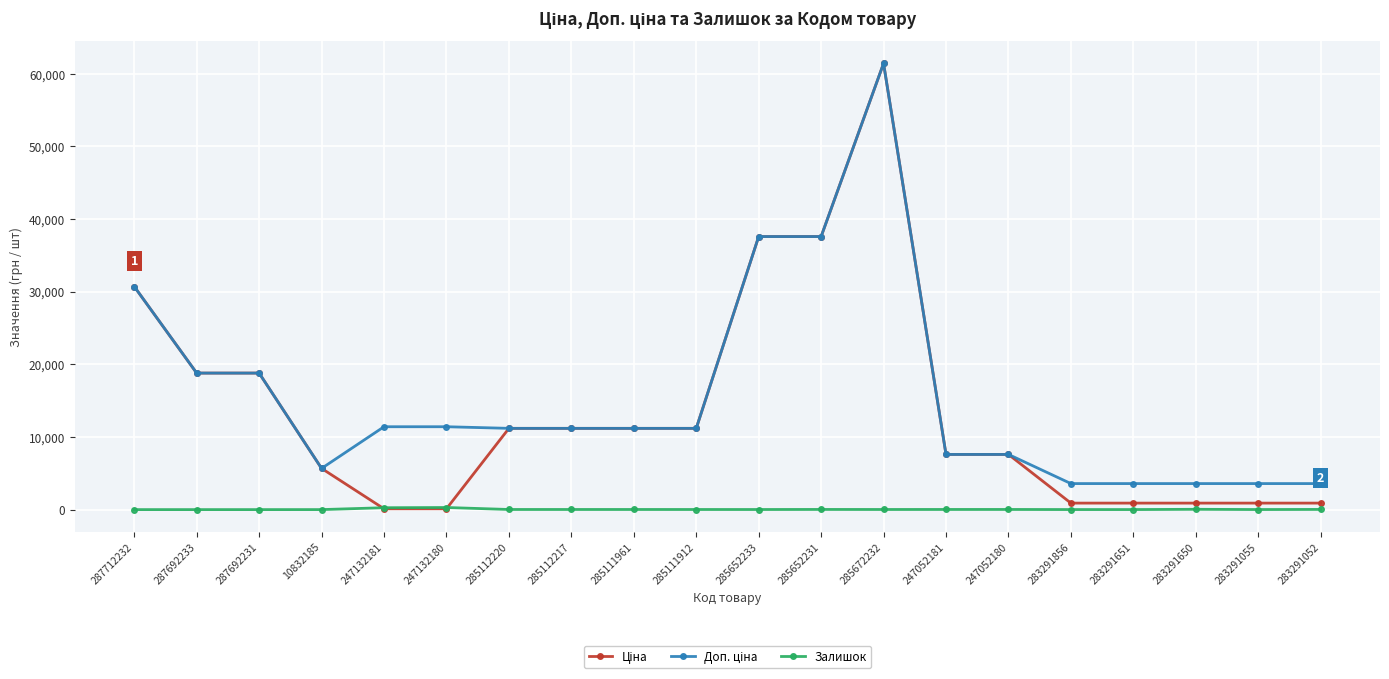

True or false: Залишок has more than 2 points higher than both neighbors.

True